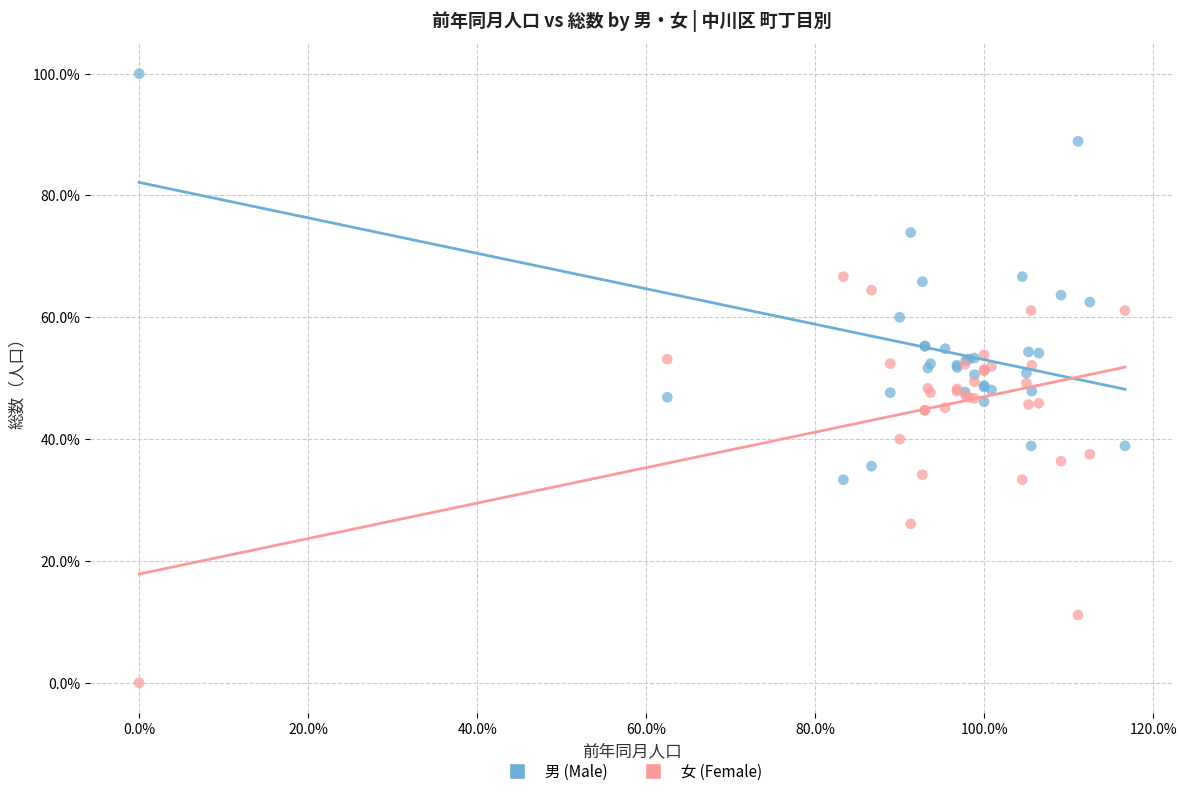

What are all the series names shown in the legend?

男 (Male), 女 (Female)